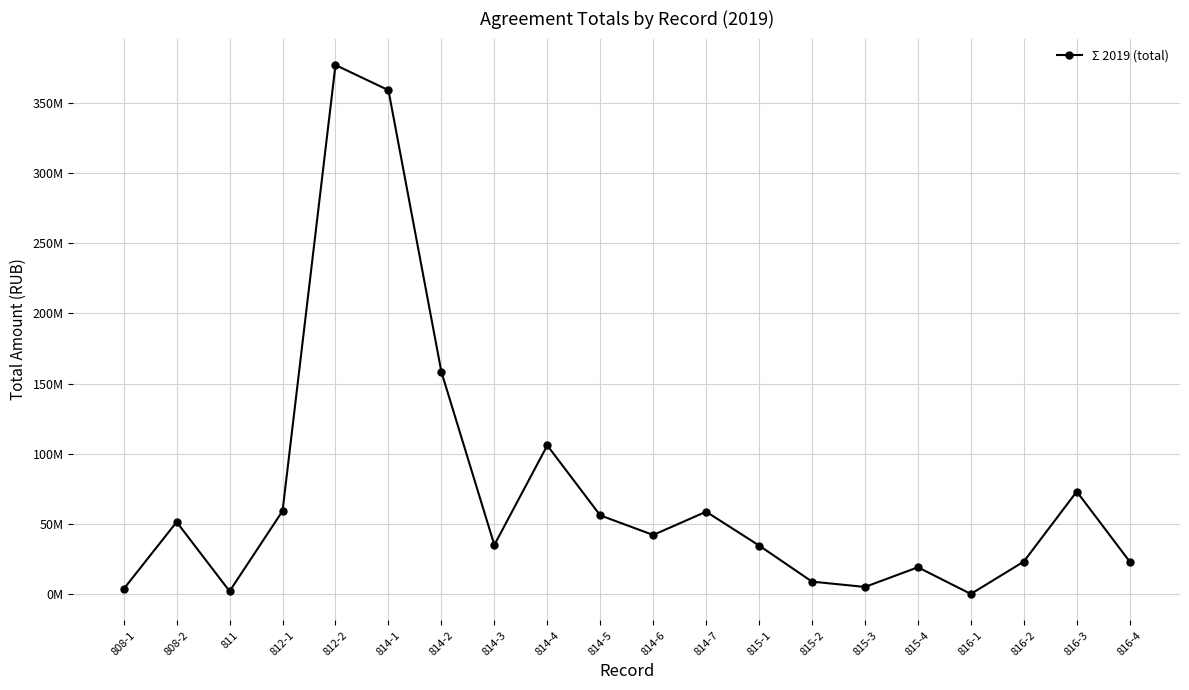

Is this an area chart (filled region under the line)?

No